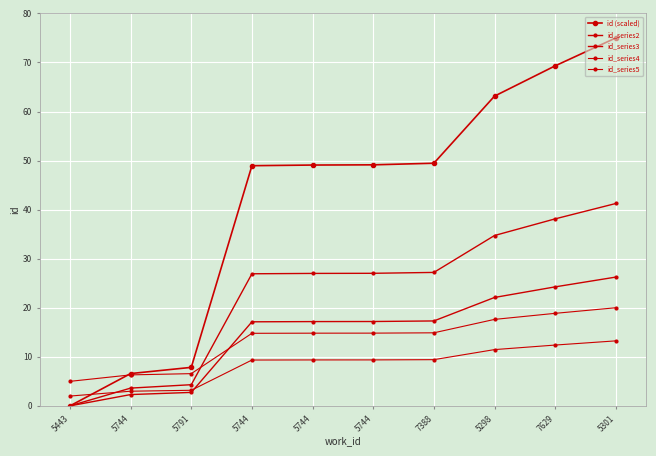

How many intersections are there between id_series4 and id (scaled)?

1